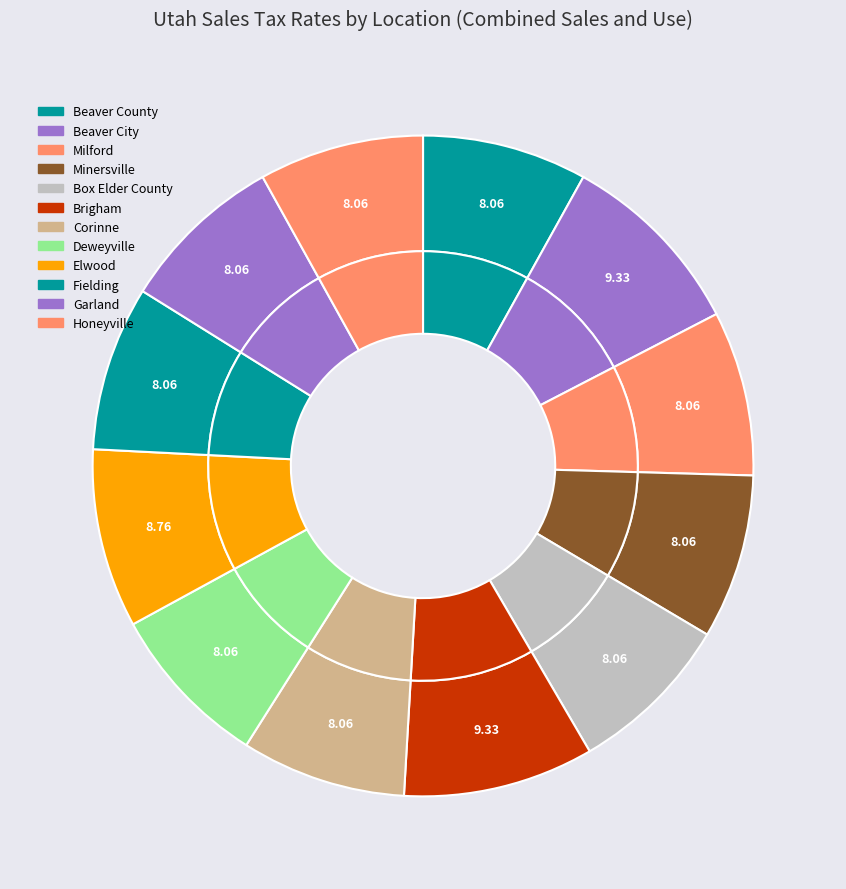

Between Deweyville and Box Elder County, which is larger?

Deweyville